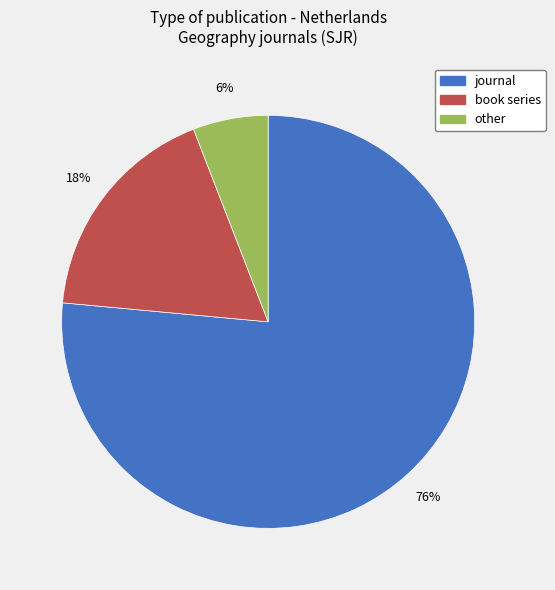

Do book series and other together represent more than half of the pie?

No